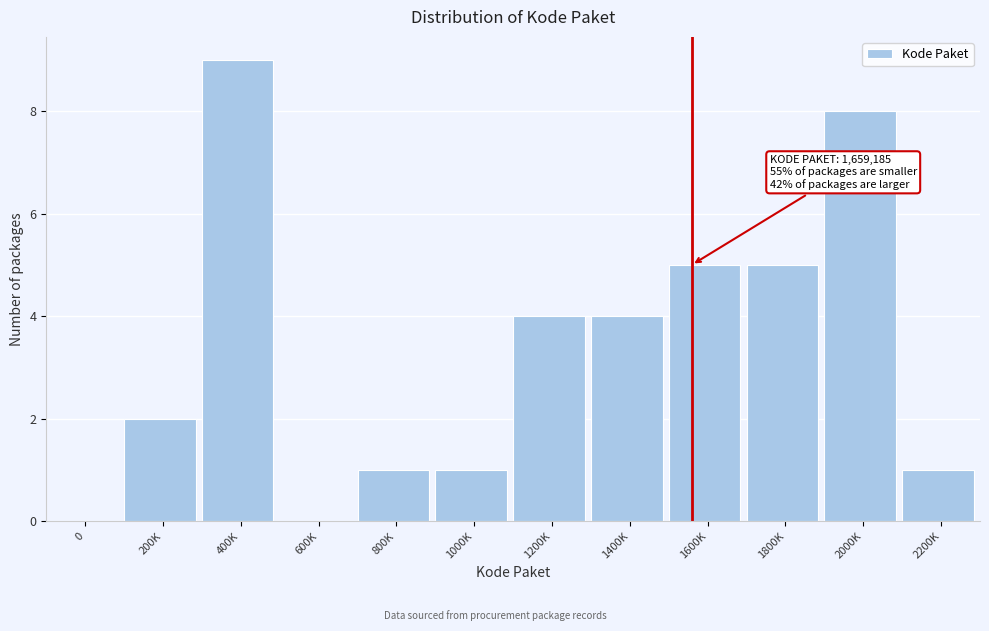

Reading right to left, transcribe all the data shown in this chart.

2200K=1	2000K=8	1800K=5	1600K=5	1400K=4	1200K=4	1000K=1	800K=1	600K=0	400K=9	200K=2	0=0